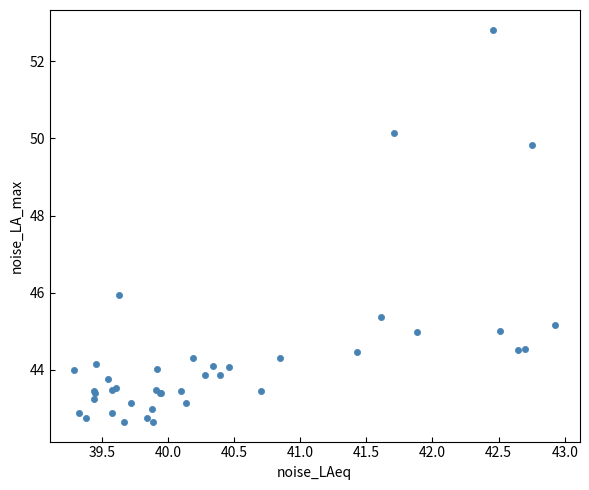

What Y value in the scatter plot is closest to 47?

45.9